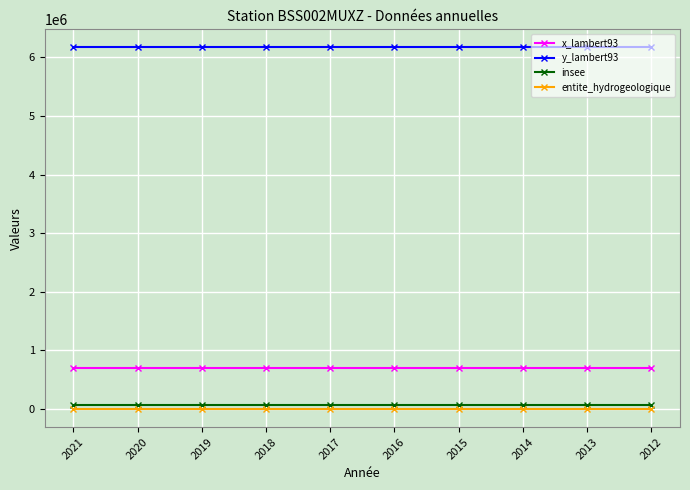

The value of x_lambert93 at 2016 is 1005042. True or false?

False